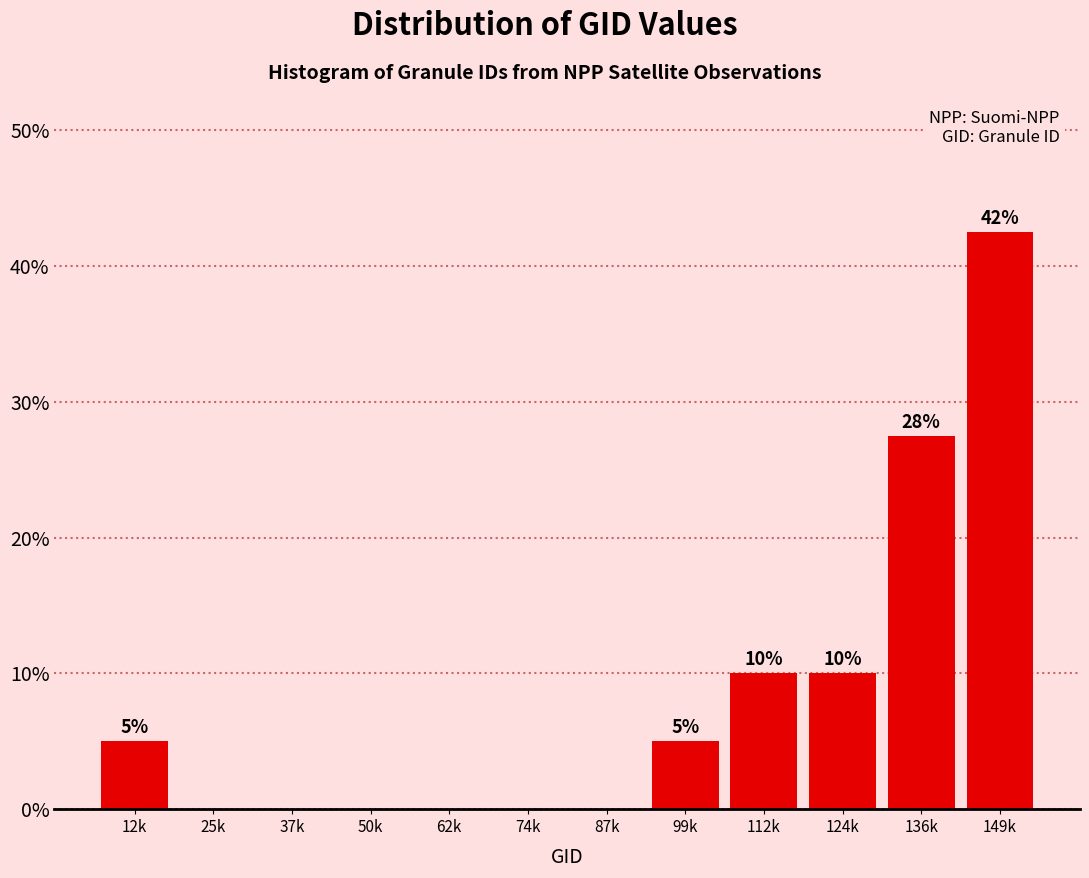

True or false: the data shows 18.0 at 62k.

False